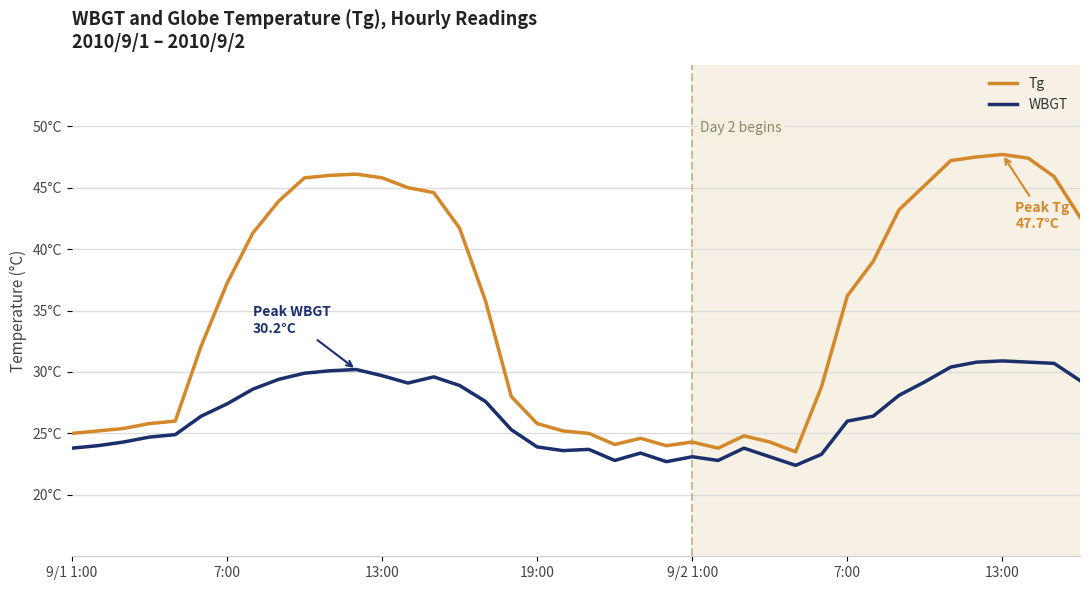

What is the maximum value shown in the chart?

47.7